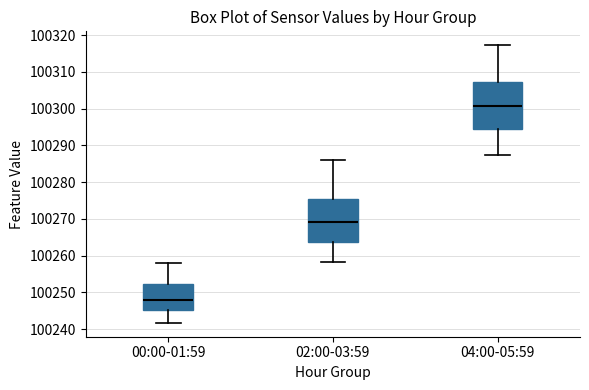

Where is the lower edge of the box for 04:00-05:59 on the y-axis? The values are not printed on the chart, so give them approximately, as read against the axis.

100294